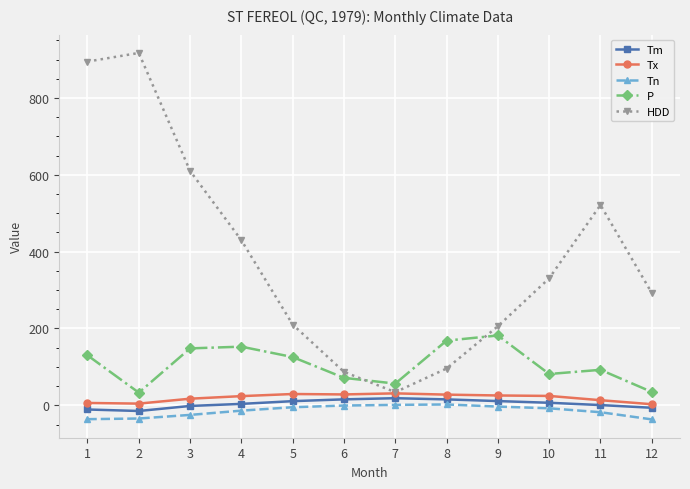

How many lines are shown in the chart?

5